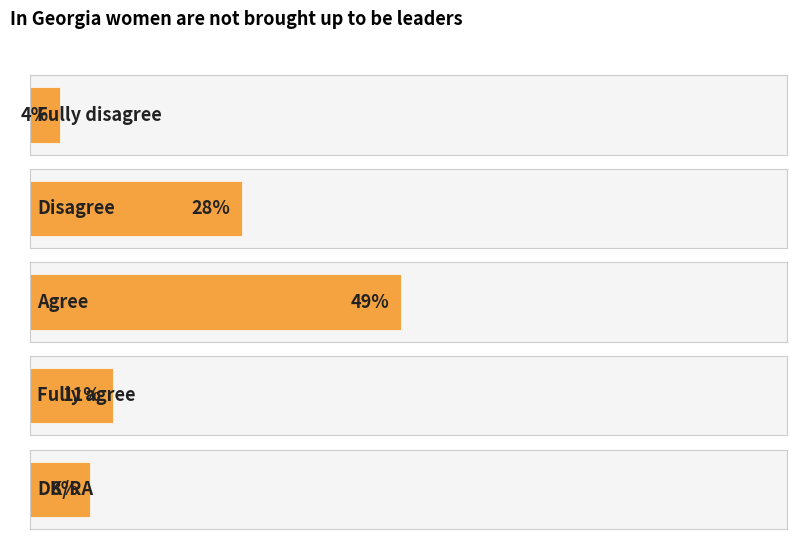

Reading left to right, what are all the values shown in this chart?

Fully disagree=4	Disagree=28	Agree=49	Fully agree=11	DK/RA=8